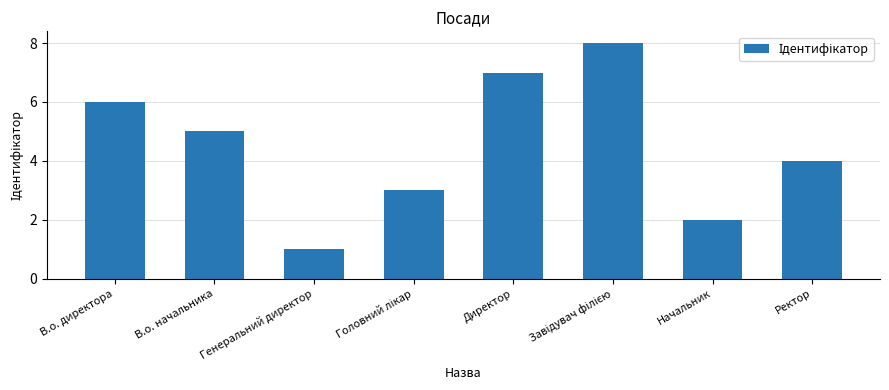

Which label corresponds to the smallest value in the chart?

Генеральний директор